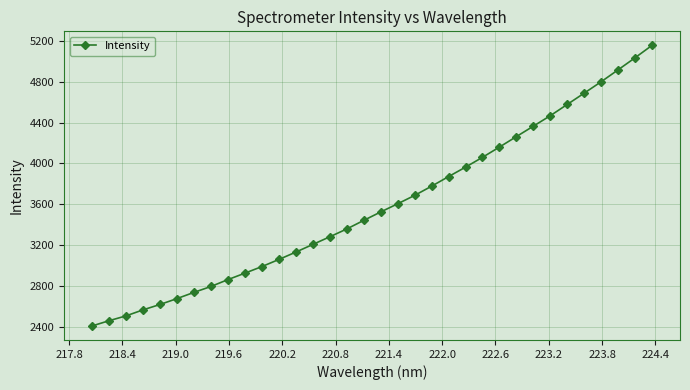

What is the difference between the maximum and minimum values?

2751.8